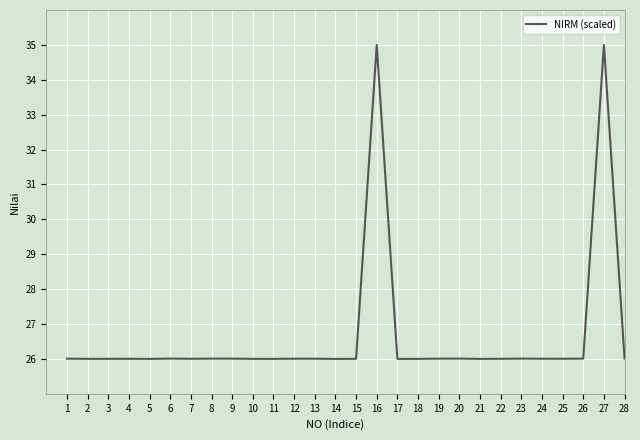

What is the minimum value shown in the chart?

26.0